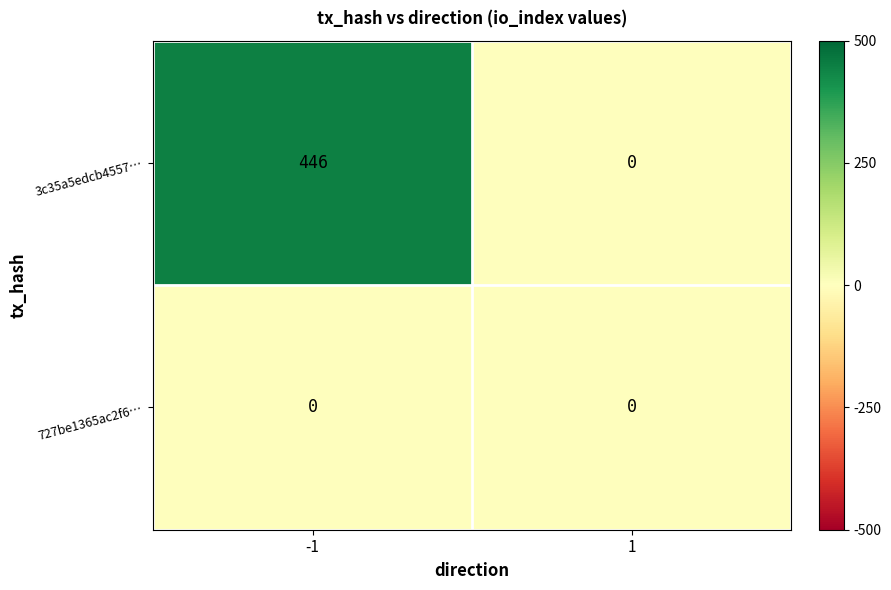

Which category has the highest value across all series?

-1